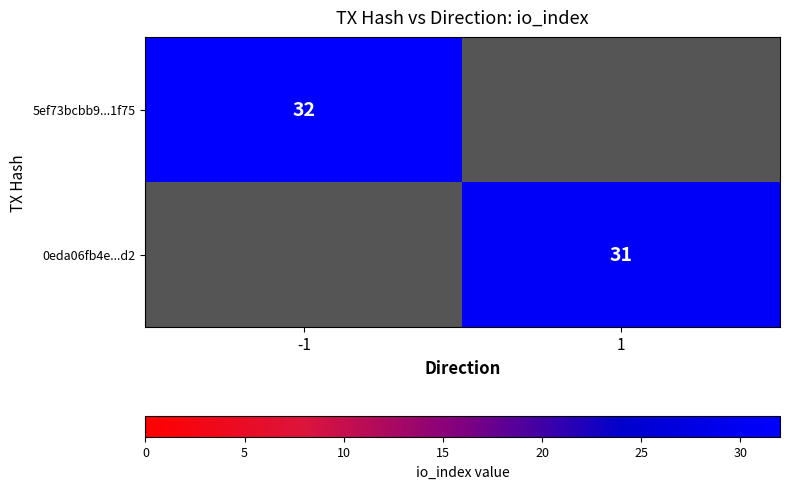

Is it true that 0eda06fb4e...d2 equals 10 at 1?

False